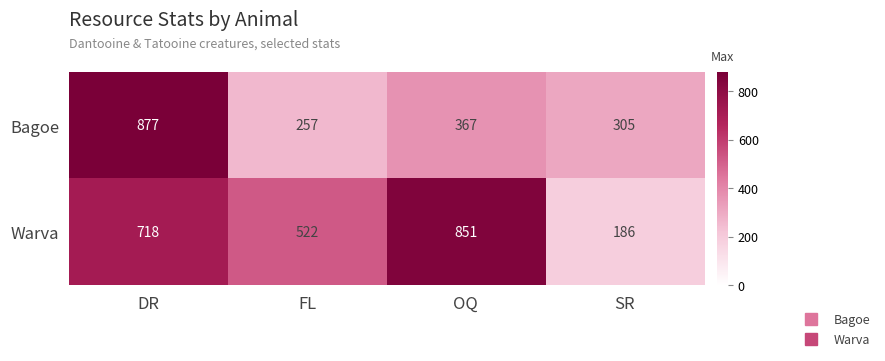

How many data points does each series have?

4